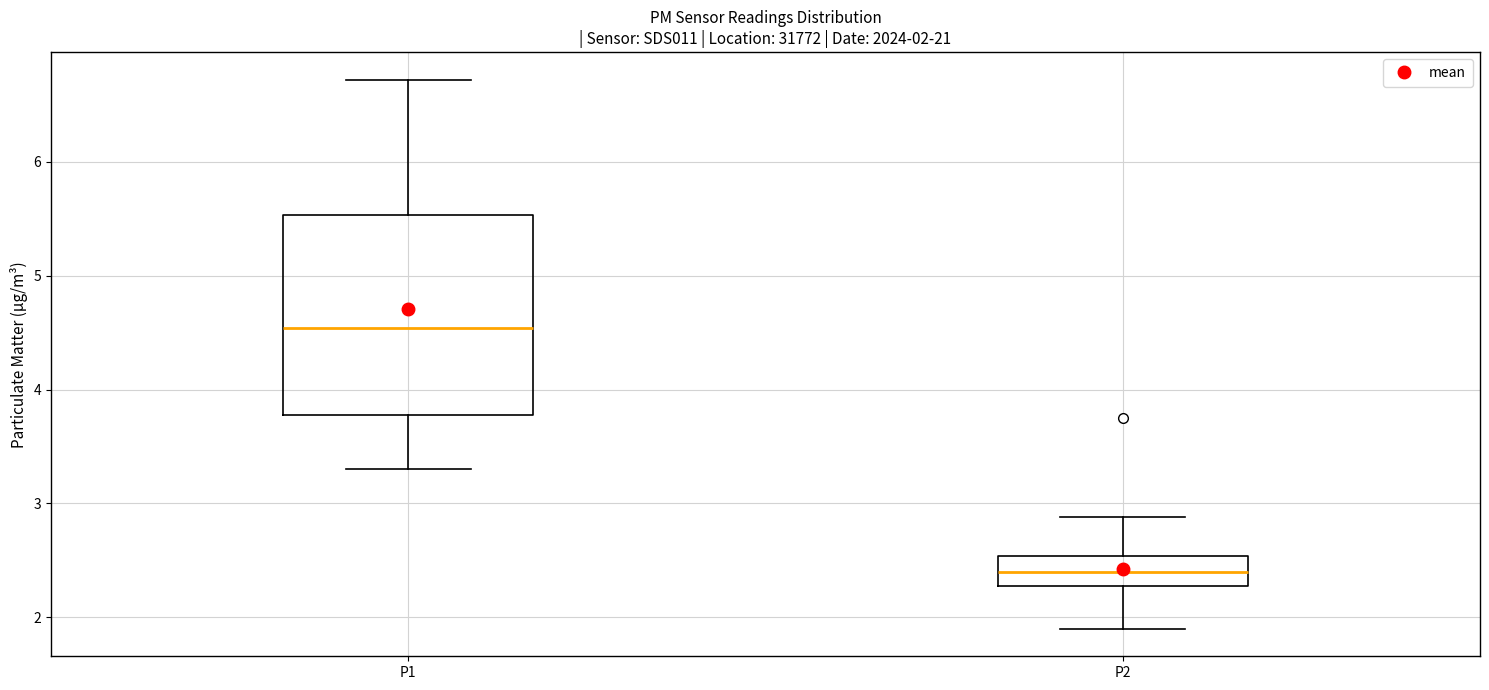

Which box is the tallest, from its lower edge to its upper edge?

P1